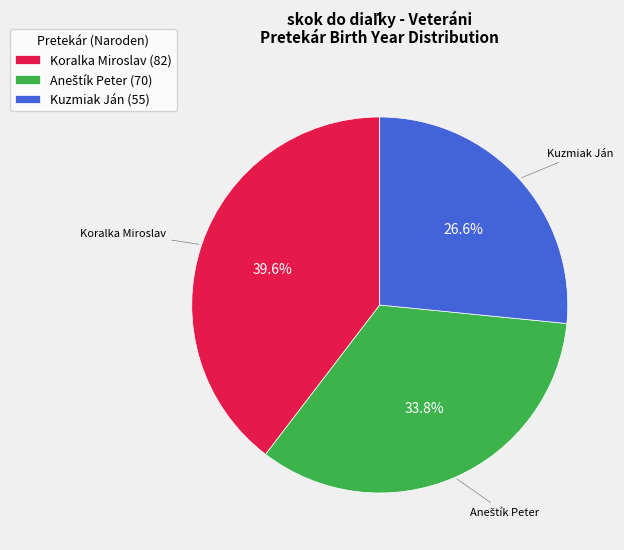

Which slice is the smallest?

Kuzmiak Ján